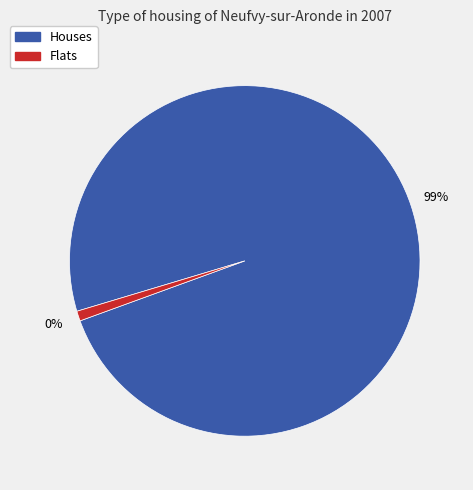

Does District of Columbia account for over 50% of the chart?

No